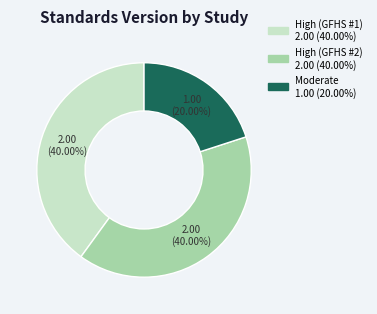

Which slice is the smallest?

Moderate